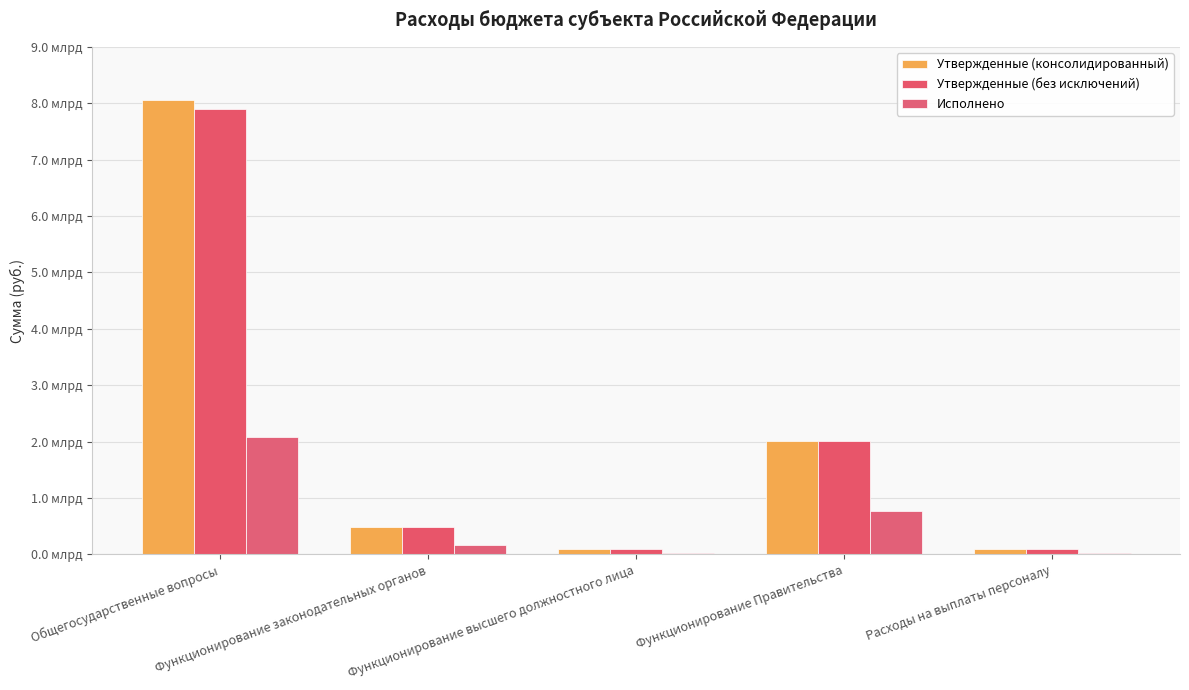

What is the maximum value for Утвержденные (консолидированный)?

8063949471.7